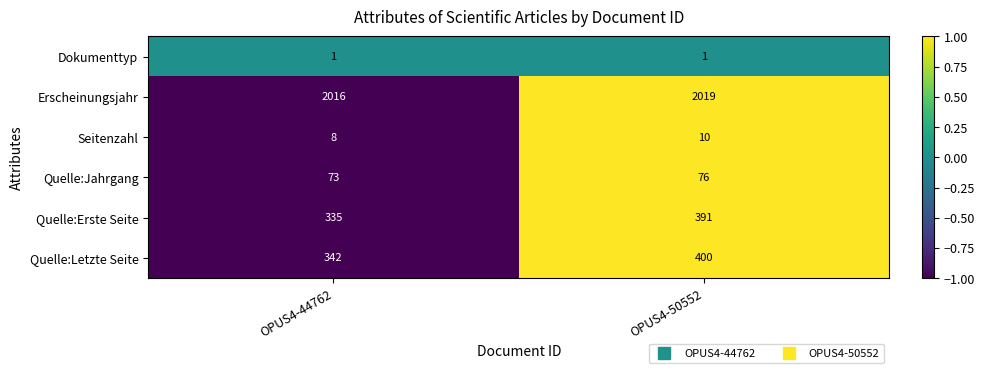

What is the sum of all Seitenzahl values?

18